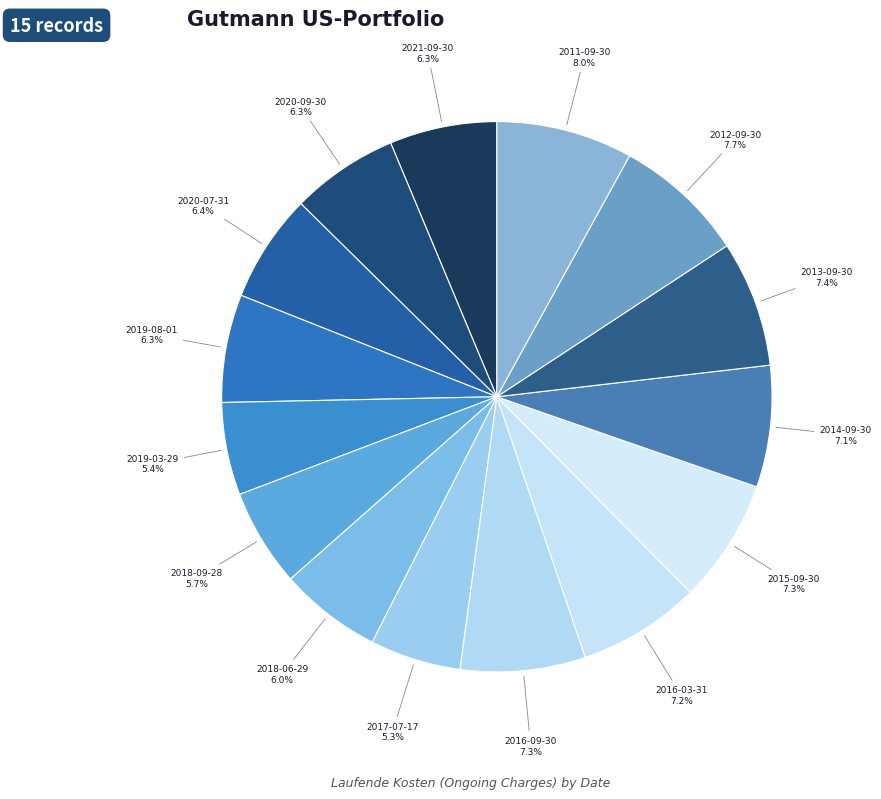

How many segments does this pie chart have?

15